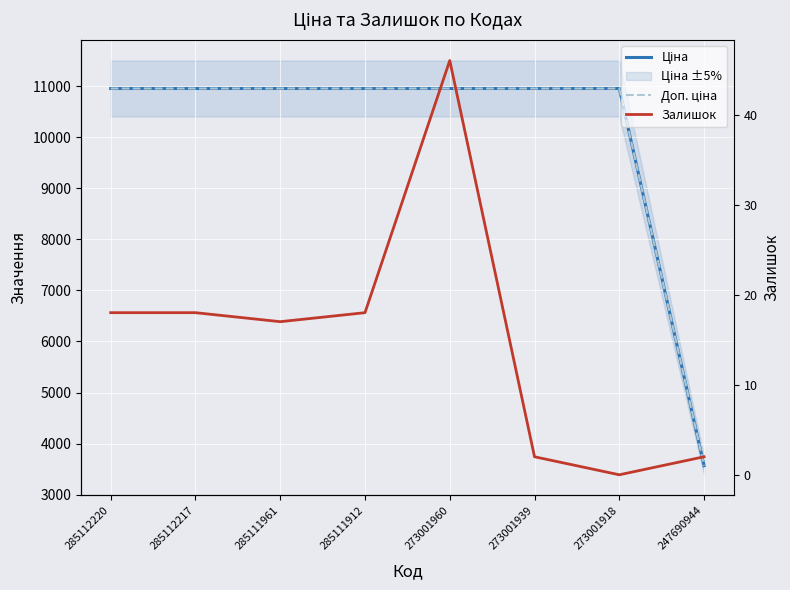

True or false: Ціна and Доп. ціна cross at least once.

False